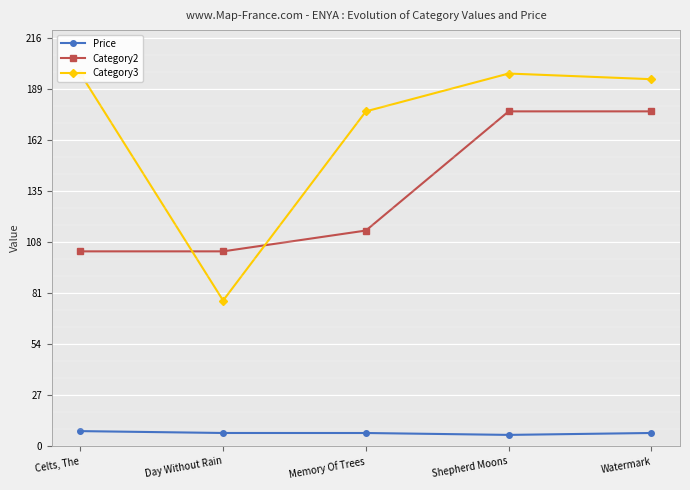

List the series in order of their peak value, lowest first.

Price, Category2, Category3